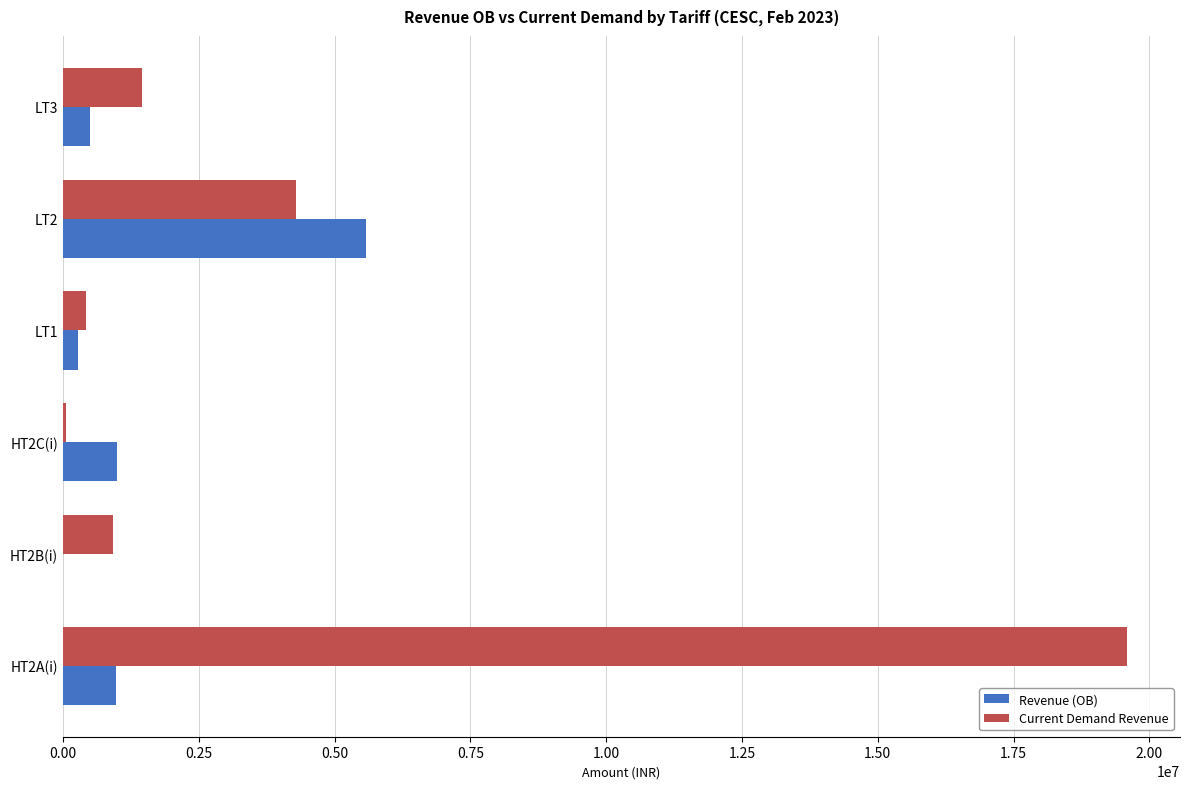

Is the value of Revenue (OB) at HT2A(i) greater than the value of Current Demand Revenue at HT2A(i)?

No